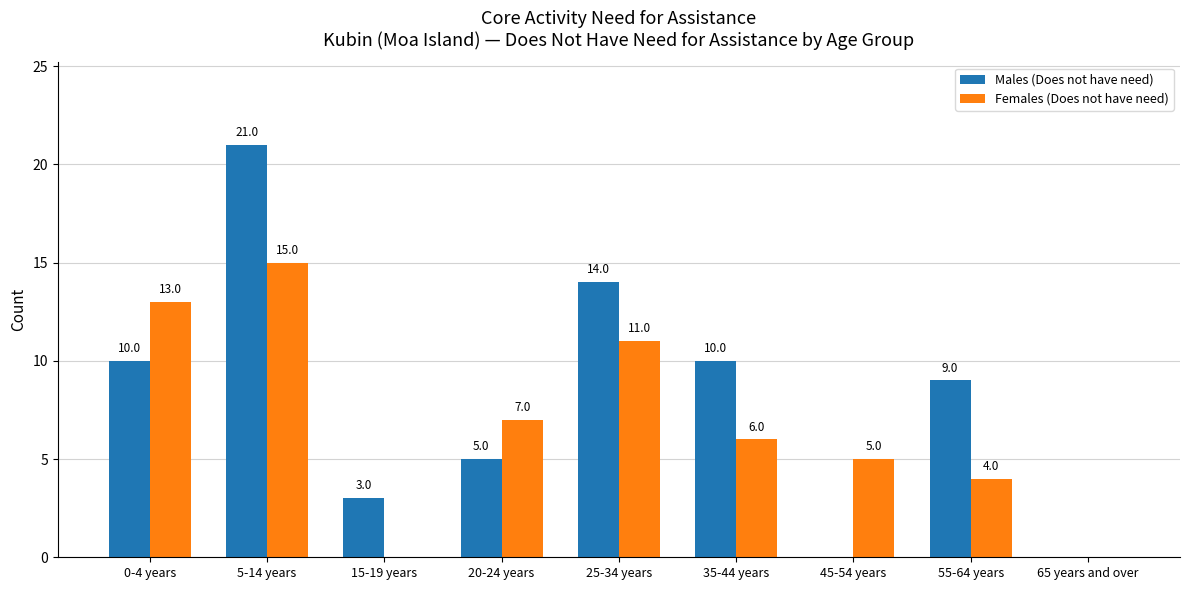

Reading left to right, what are all the values shown in this chart?

Males (Does not have need): 0-4 years=10	5-14 years=21	15-19 years=3	20-24 years=5	25-34 years=14	35-44 years=10	45-54 years=0	55-64 years=9	65 years and over=0
Females (Does not have need): 0-4 years=13	5-14 years=15	15-19 years=0	20-24 years=7	25-34 years=11	35-44 years=6	45-54 years=5	55-64 years=4	65 years and over=0